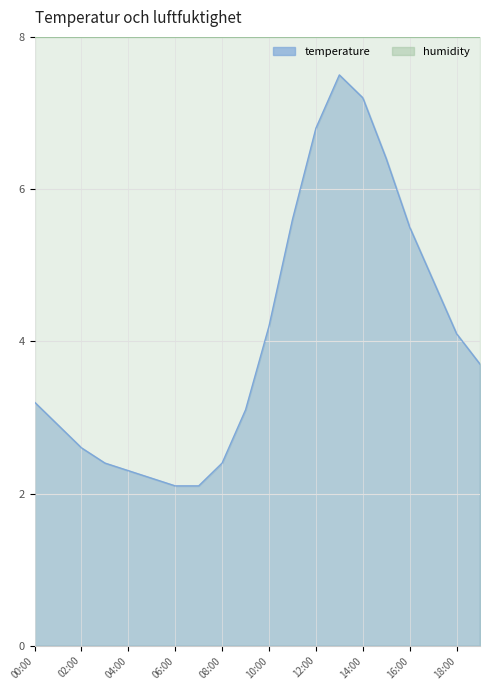

Reading left to right, list all the values displayed in this chart.

00:00=3.2	01:00=2.9	02:00=2.6	03:00=2.4	04:00=2.3	05:00=2.2	06:00=2.1	07:00=2.1	08:00=2.4	09:00=3.1	10:00=4.2	11:00=5.6	12:00=6.8	13:00=7.5	14:00=7.2	15:00=6.4	16:00=5.5	17:00=4.8	18:00=4.1	19:00=3.7